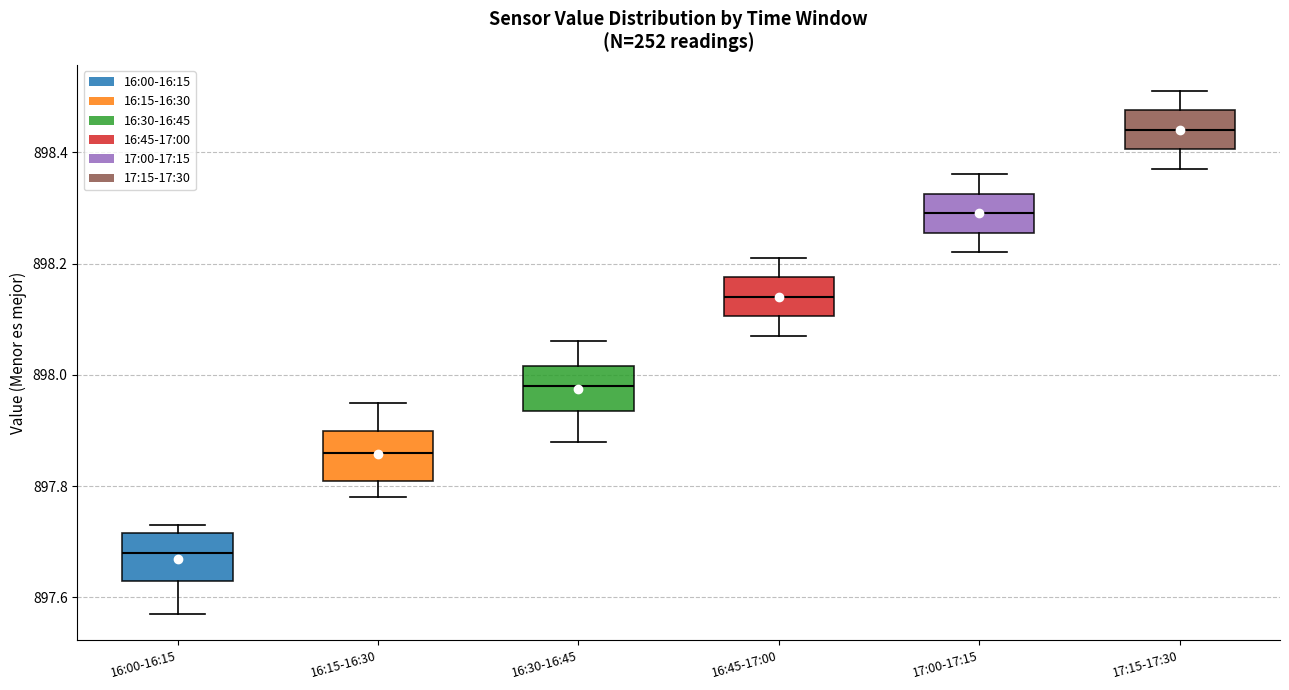

Where is the lower edge of the box for 17:15-17:30 on the y-axis? The values are not printed on the chart, so give them approximately, as read against the axis.

898.40